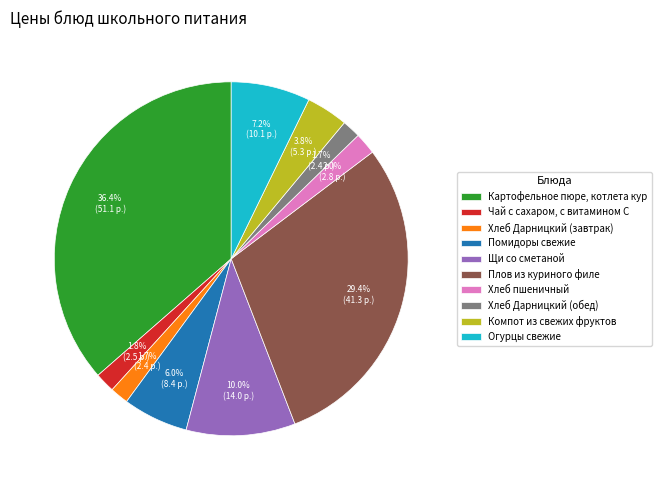

To the nearest percent, what percentage of the pie is Компот из свежих фруктов?

4%